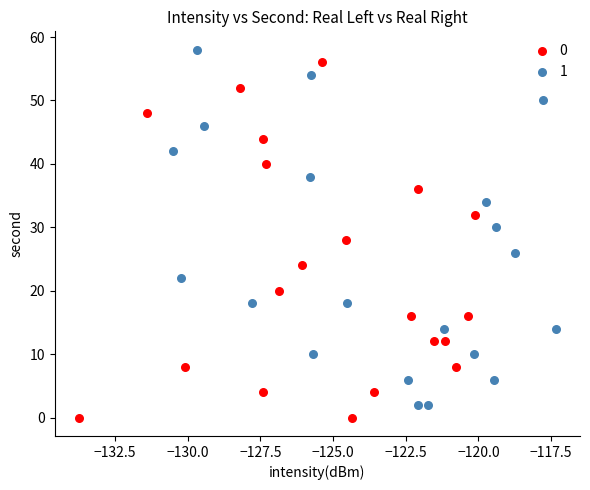

What are all the series names shown in the legend?

0, 1